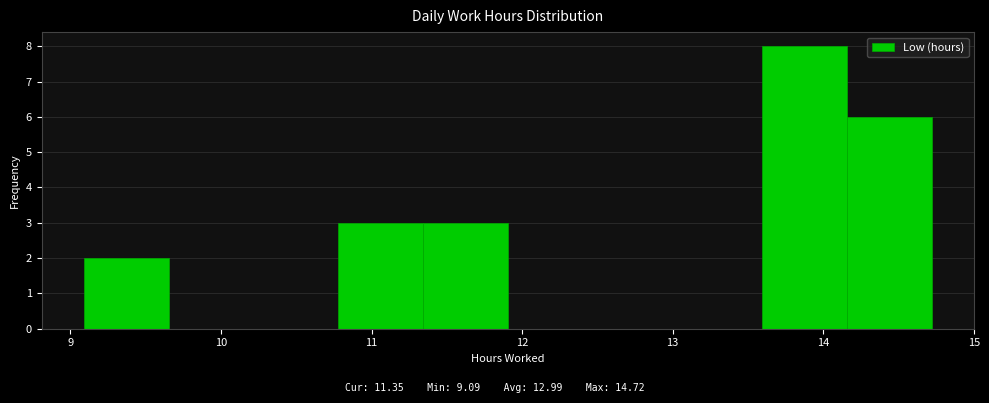

Reading left to right, list every bar in this chart as the range it spans on the x-axis followed by its height. Neither the bar edges nor the heights are printed on the chart, so give them approximately, as read against the axes.

9.1 to 9.7: 2
9.7 to 10.2: 0
10.2 to 10.8: 0
10.8 to 11.3: 3
11.3 to 11.9: 3
11.9 to 12.5: 0
12.5 to 13.0: 0
13.0 to 13.6: 0
13.6 to 14.2: 8
14.2 to 14.7: 6